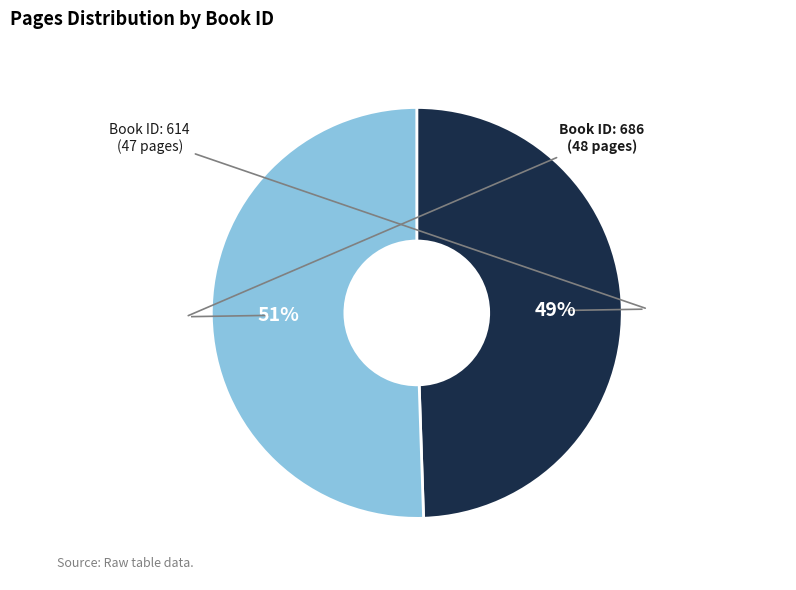

To the nearest percent, what is the average slice percentage?

50%